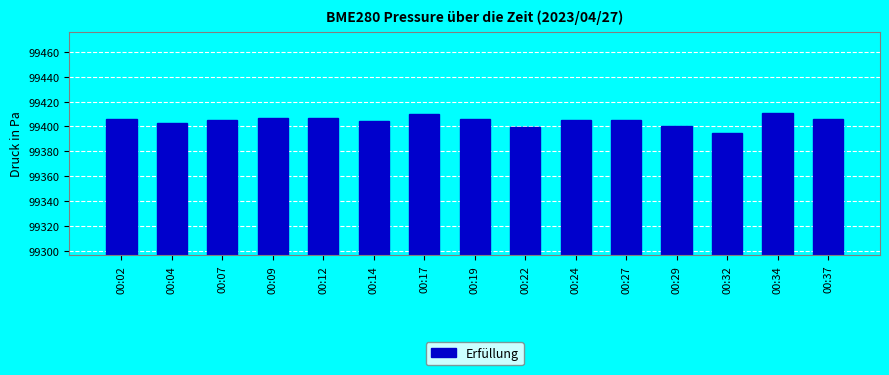

What is the ratio of the value at 00:09 to the value at 00:19?

1.0